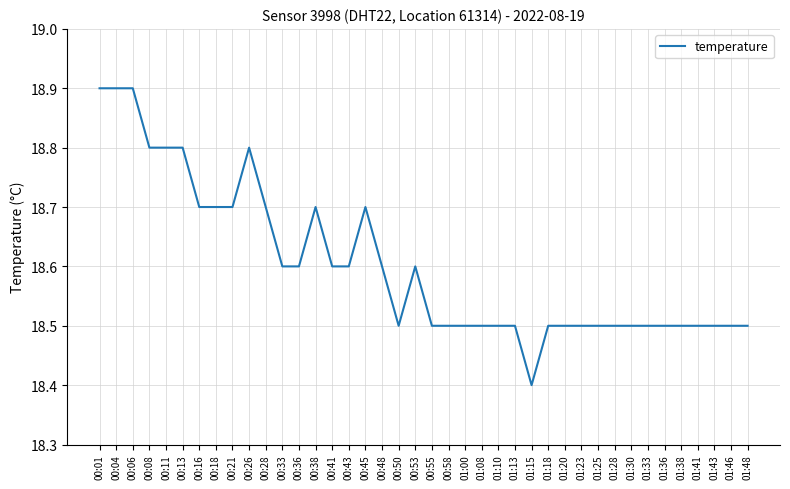

What is the sum of the values at 00:36 and 01:18?

37.1